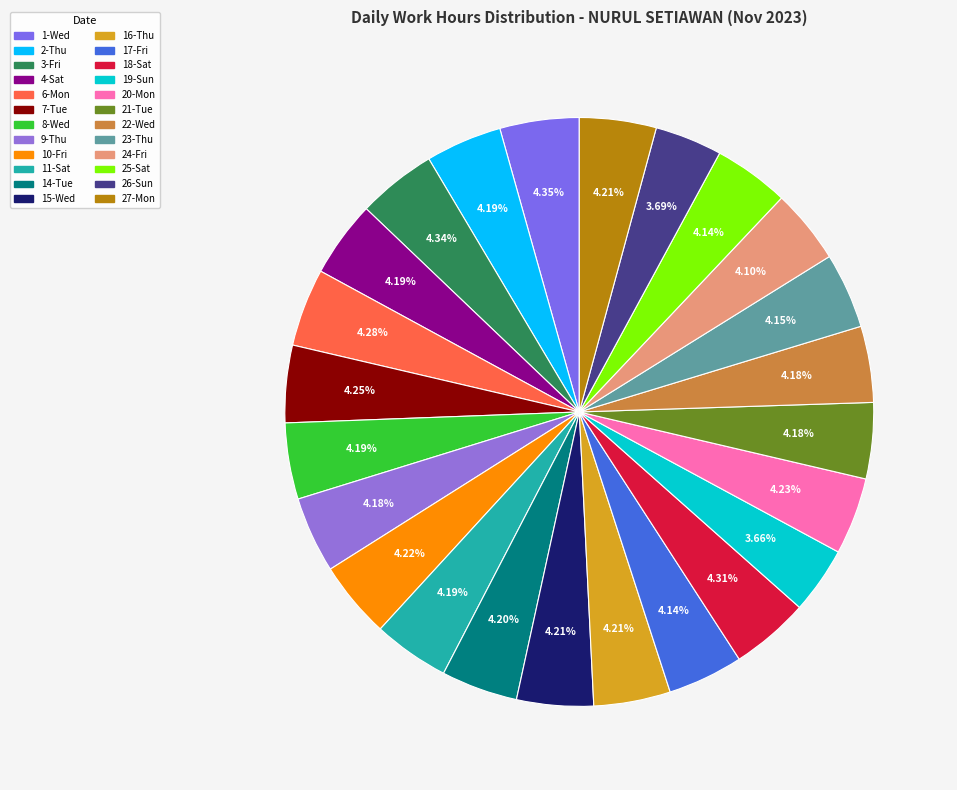

Which category has the smallest portion of the pie?

19-Sun